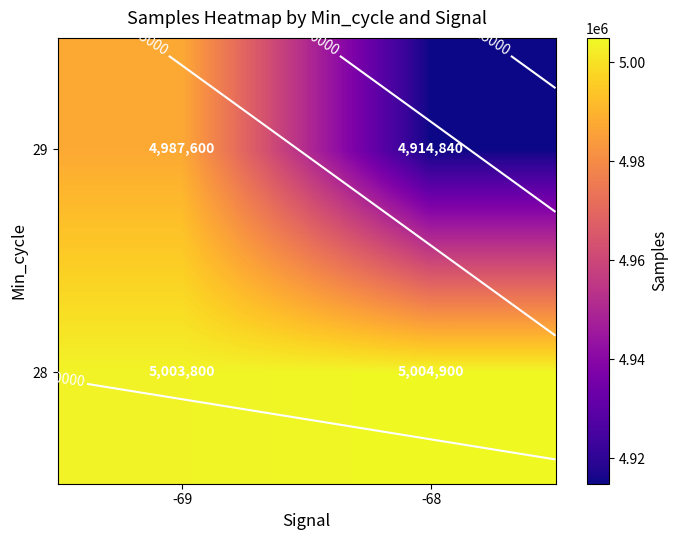

What is the minimum value for 28?

5003800